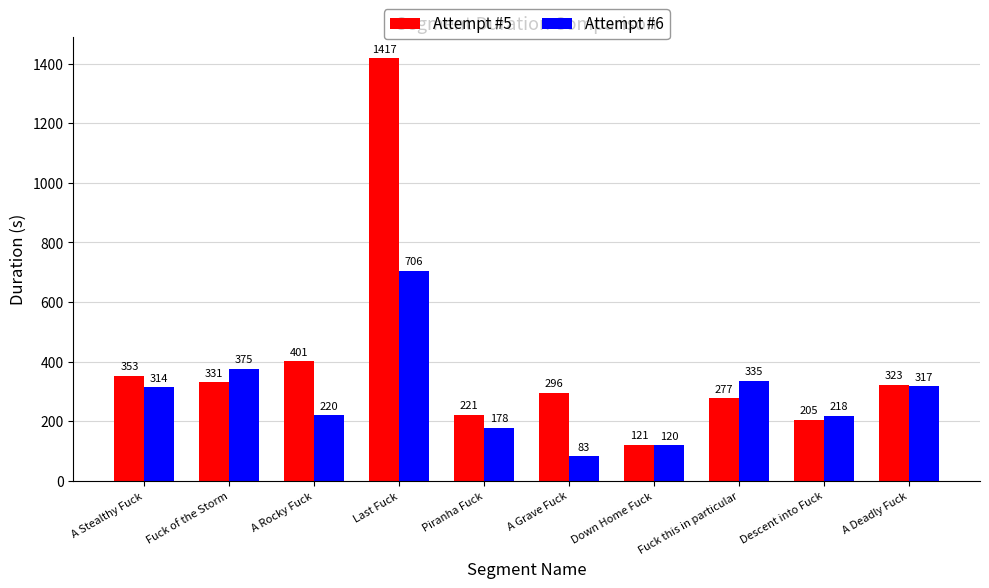

What is the difference between the maximum and minimum values in the Attempt #6 series?

623.1